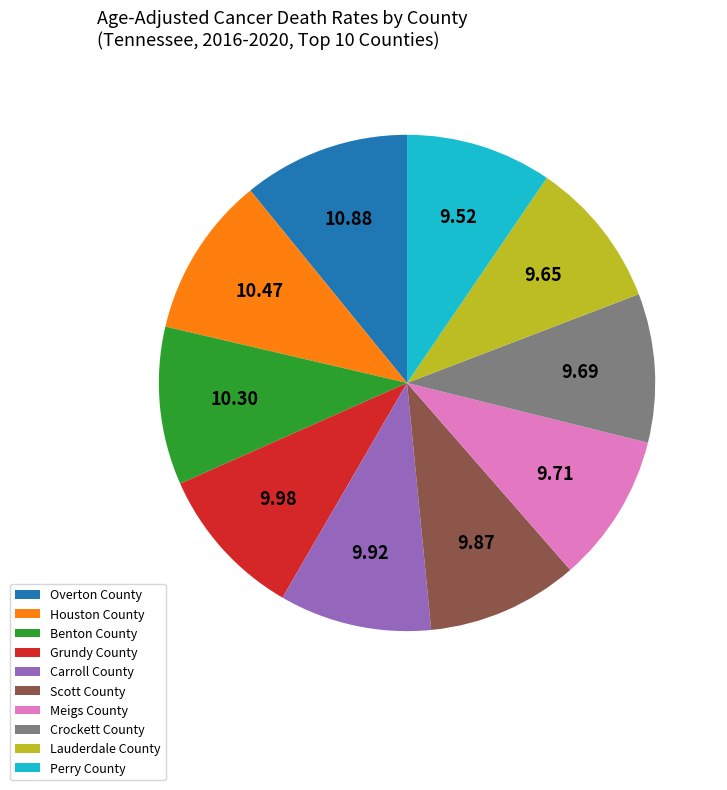

Combined, do Lauderdale County and Meigs County account for over 50%?

No